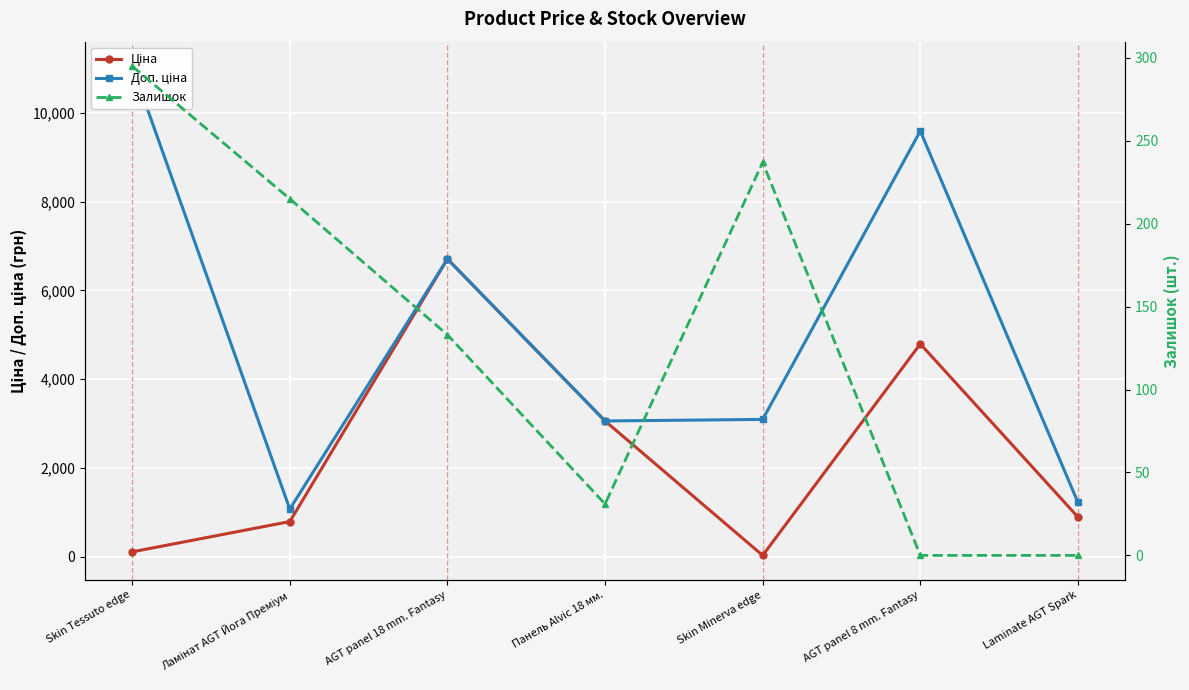

At which label is Ціна closest to 3370?

Панель Alvic 18 мм.